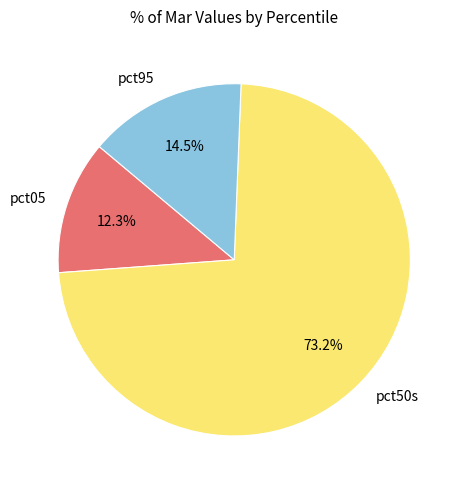

Does any single category account for the majority?

Yes